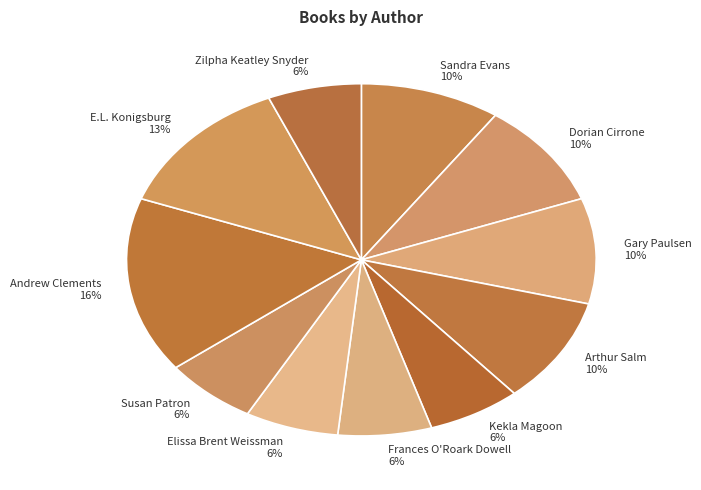

Does any single category account for the majority?

No